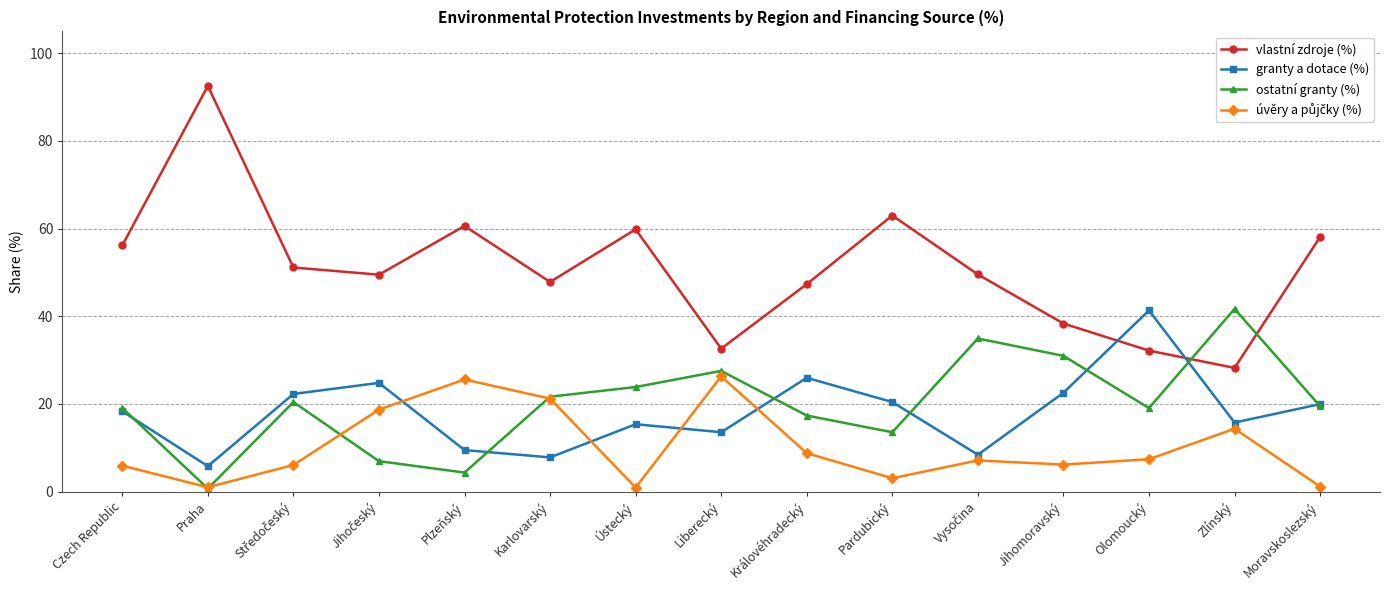

What is the label of the 2nd point from the left?

Praha